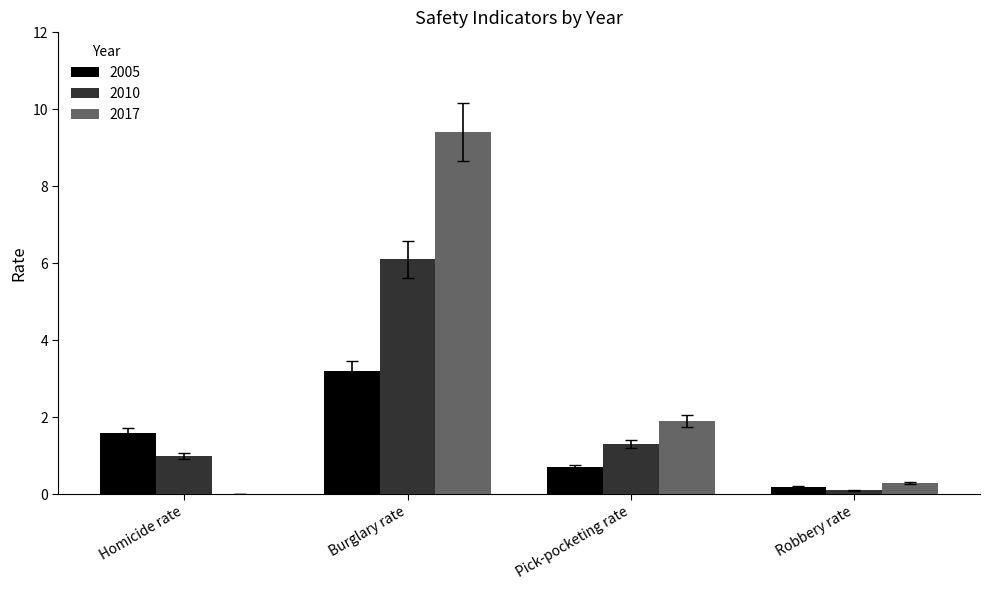

What is the maximum value shown in the chart?

9.4